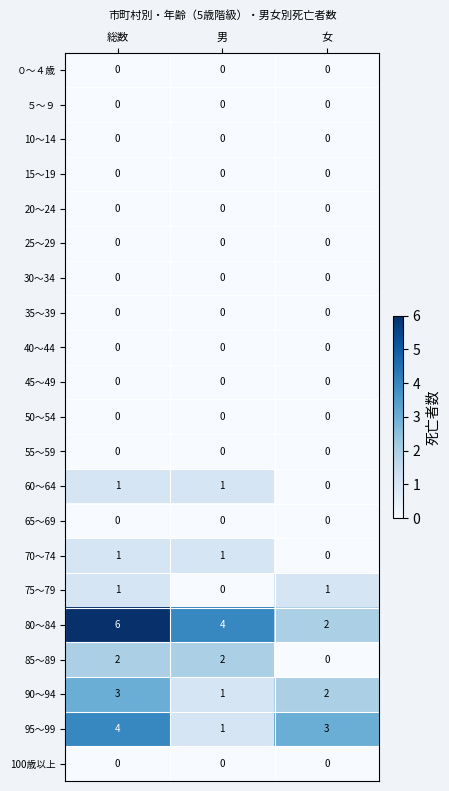

Which series has the largest total across all categories?

80～84